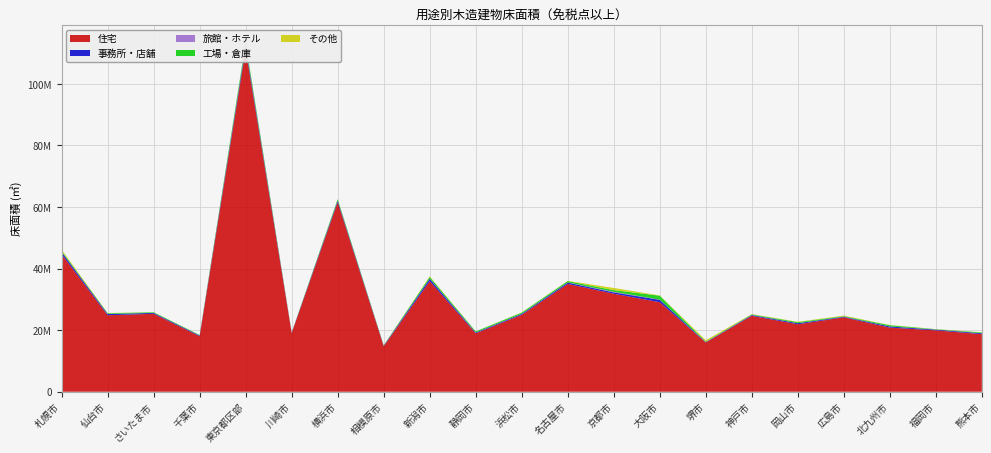

Reading left to right, list all the values displayed in this chart.

住宅: 札幌市=44669713	仙台市=24845537	さいたま市=25328963	千葉市=18013758	東京都区部=111246430	川崎市=19031637	横浜市=61566764	相模原市=14762606	新潟市=35918736	静岡市=18964540	浜松市=24992149	名古屋市=35018051	京都市=31839227	大阪市=29067981	堺市=15991832	神戸市=24661240	岡山市=21911537	広島市=24180420	北九州市=20833665	福岡市=19934216	熊本市=18715798
事務所・店舗: 札幌市=720444	仙台市=395246	さいたま市=276822	千葉市=241955	東京都区部=999439	川崎市=143312	横浜市=509019	相模原市=162399	新潟市=768872	静岡市=256508	浜松市=296681	名古屋市=435240	京都市=438639	大阪市=785050	堺市=139435	神戸市=228495	岡山市=339992	広島市=181116	北九州市=360967	福岡市=236574	熊本市=276544
旅館・ホテル: 札幌市=27525	仙台市=25280	さいたま市=9350	千葉市=8383	東京都区部=122605	川崎市=9771	横浜市=24874	相模原市=13521	新潟市=70907	静岡市=37493	浜松市=40859	名古屋市=48670	京都市=187975	大阪市=63814	堺市=2670	神戸市=57709	岡山市=20549	広島市=25479	北九州市=28992	福岡市=36909	熊本市=19590
工場・倉庫: 札幌市=331831	仙台市=225985	さいたま市=202419	千葉市=160600	東京都区部=1062765	川崎市=79113	横浜市=443546	相模原市=123337	新潟市=542629	静岡市=328405	浜松市=375439	名古屋市=446127	京都市=538885	大阪市=1278226	堺市=147181	神戸市=179628	岡山市=331552	広島市=164113	北九州市=389354	福岡市=81975	熊本市=252848
その他: 札幌市=426607	仙台市=81743	さいたま市=27045	千葉市=24599	東京都区部=64135	川崎市=21228	横浜市=52953	相模原市=32765	新潟市=190833	静岡市=27115	浜松市=73205	名古屋市=71798	京都市=699981	大阪市=73089	堺市=452206	神戸市=112892	岡山市=118449	広島市=182257	北九州市=60651	福岡市=55223	熊本市=57234